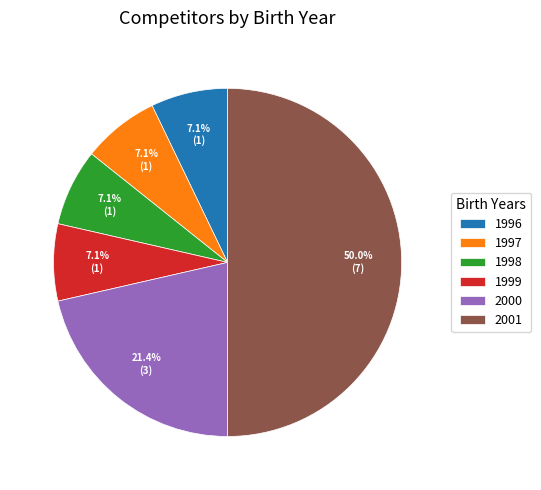

What is the ratio of the value at 1998 to the value at 1996?

1.0